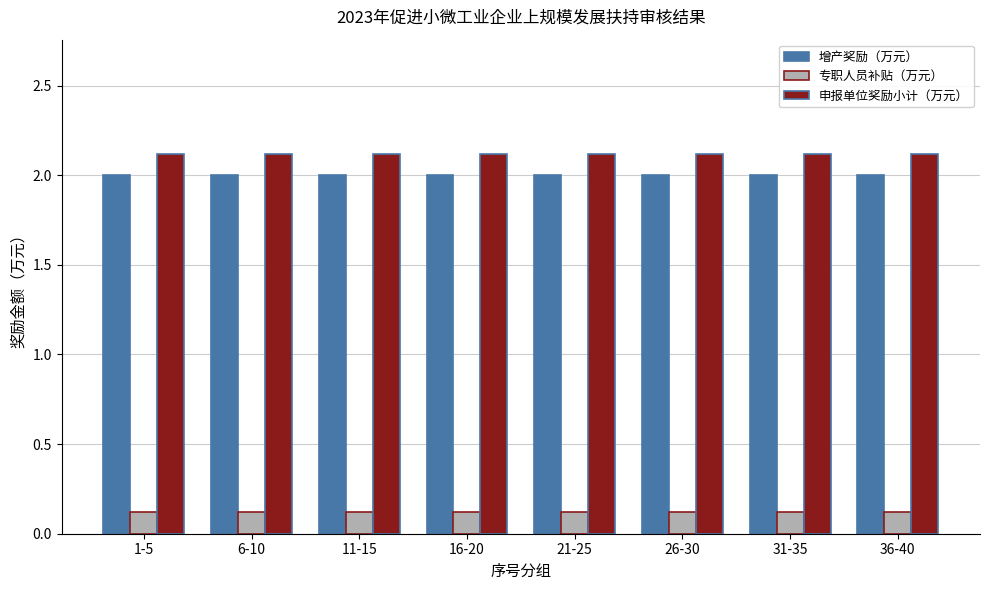

What is the spread (max minus min) of values at 21-25?

2.0